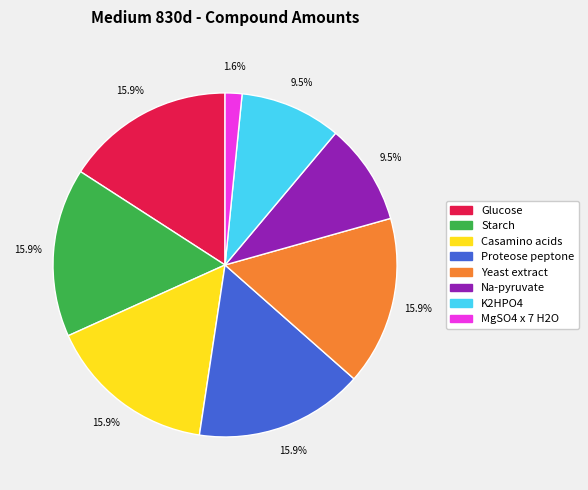

What is the smallest slice in the pie chart?

MgSO4 x 7 H2O